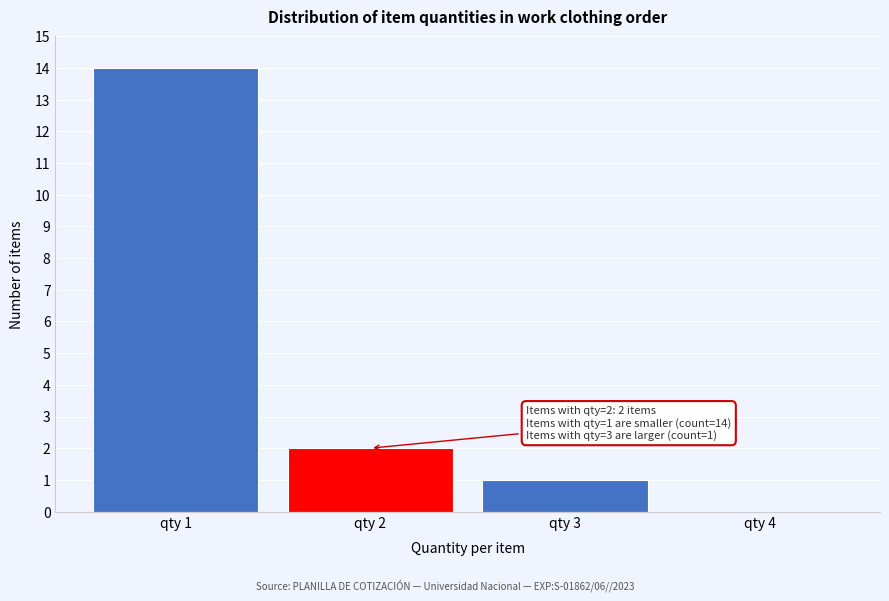

Reading left to right, list all the values displayed in this chart.

qty 1=14	qty 2=2	qty 3=1	qty 4=0